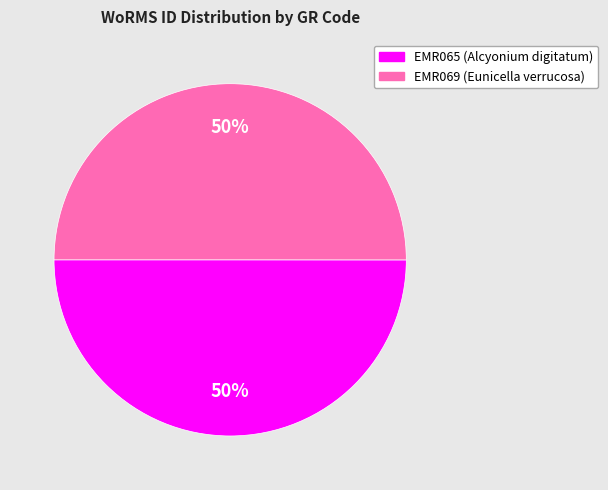

The EMR065 slice represents 50% of the pie. True or false?

True